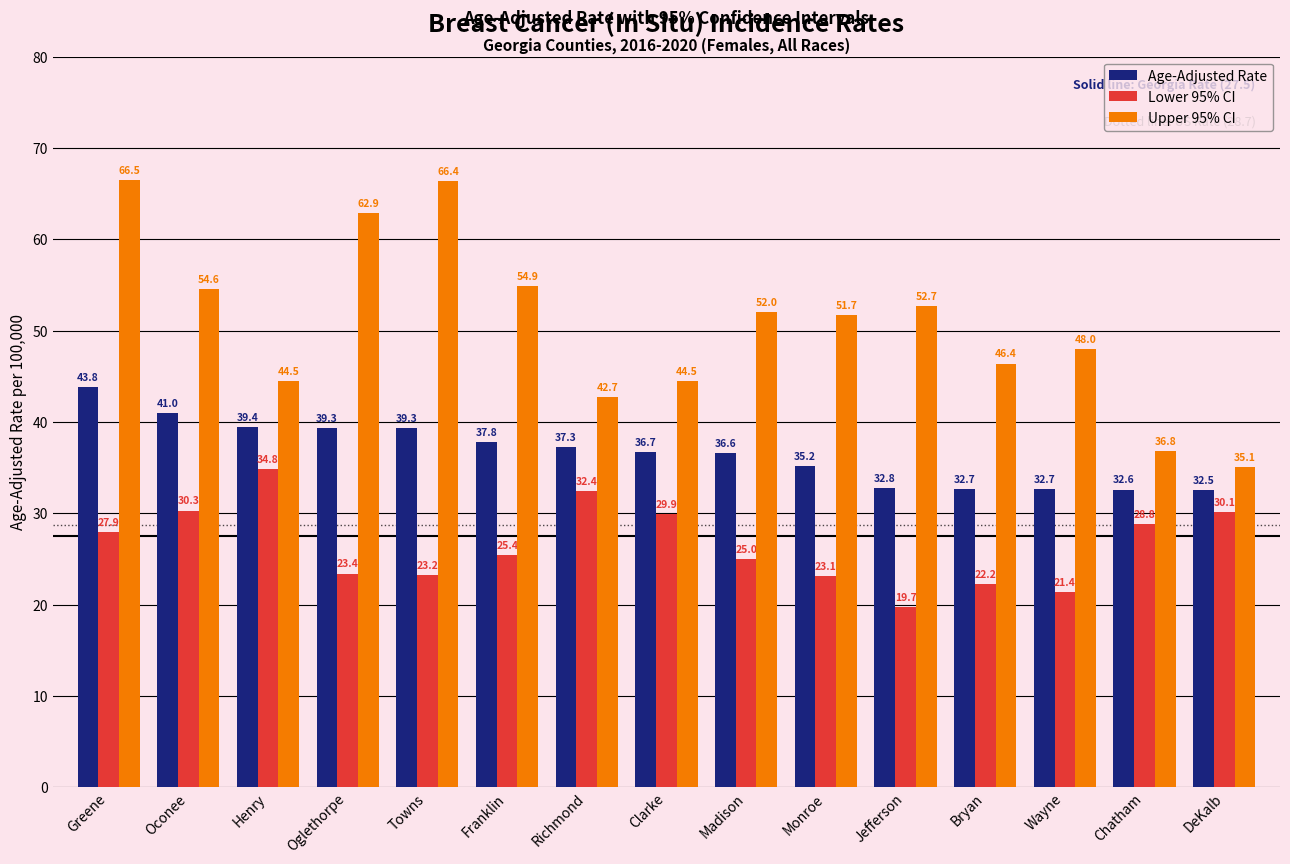

What is the label of the 14th bar from the right?

Oconee